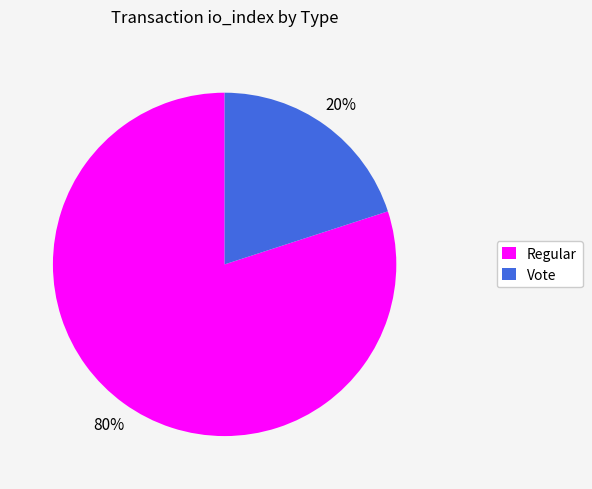

The Vote slice represents 20% of the pie. True or false?

True